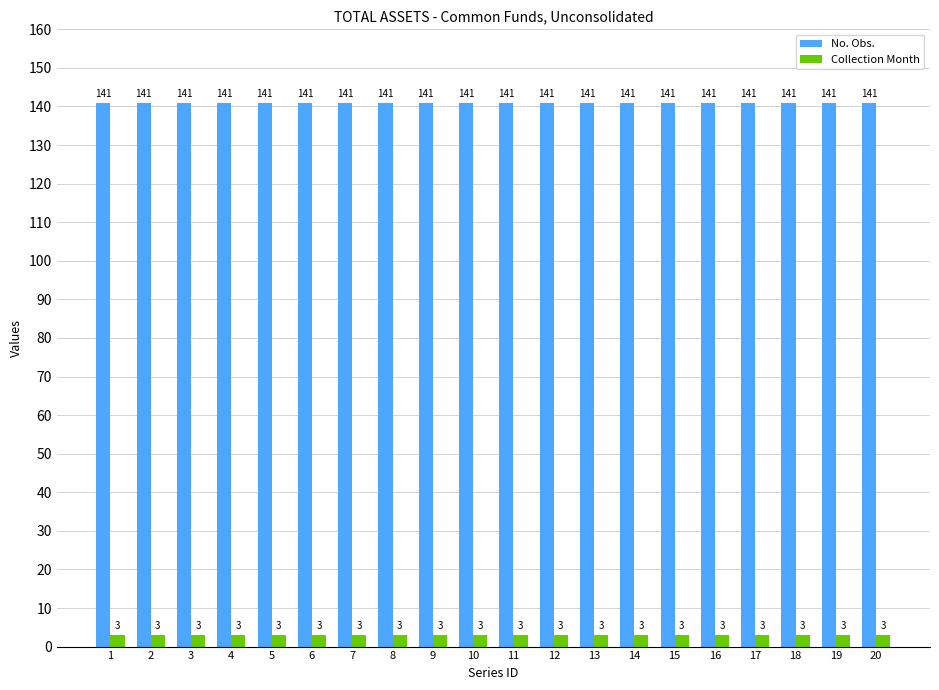

Is the value of No. Obs. at 5 greater than the value of Collection Month at 11?

Yes